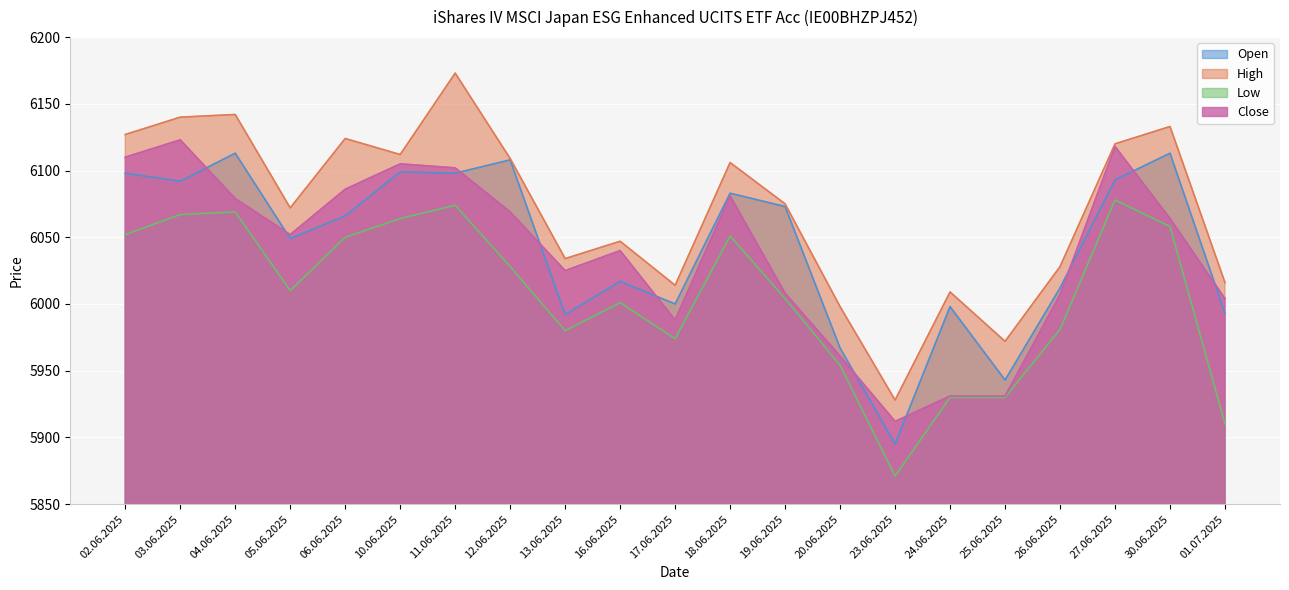

Which category has the highest value across all series?

11.06.2025